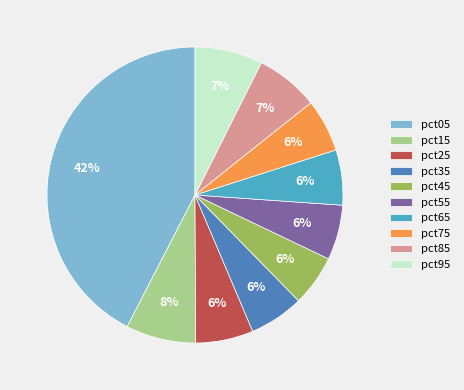

How many slices are in this pie chart?

10